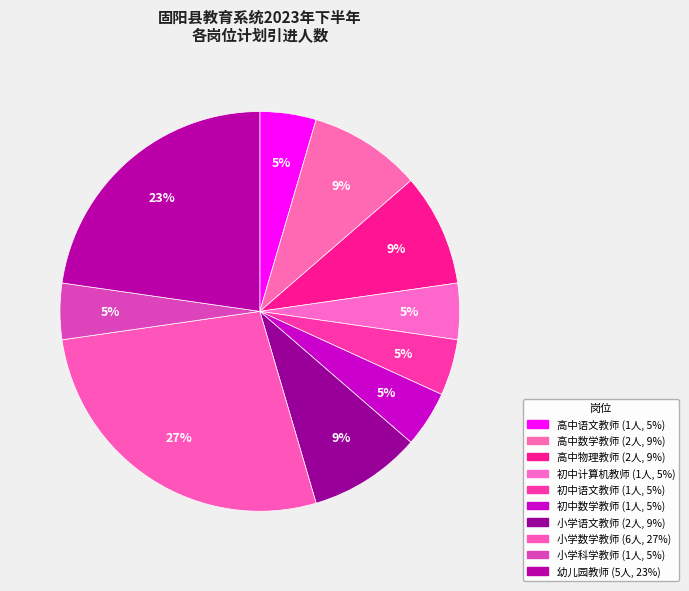

Which slice is the largest?

小学数学教师